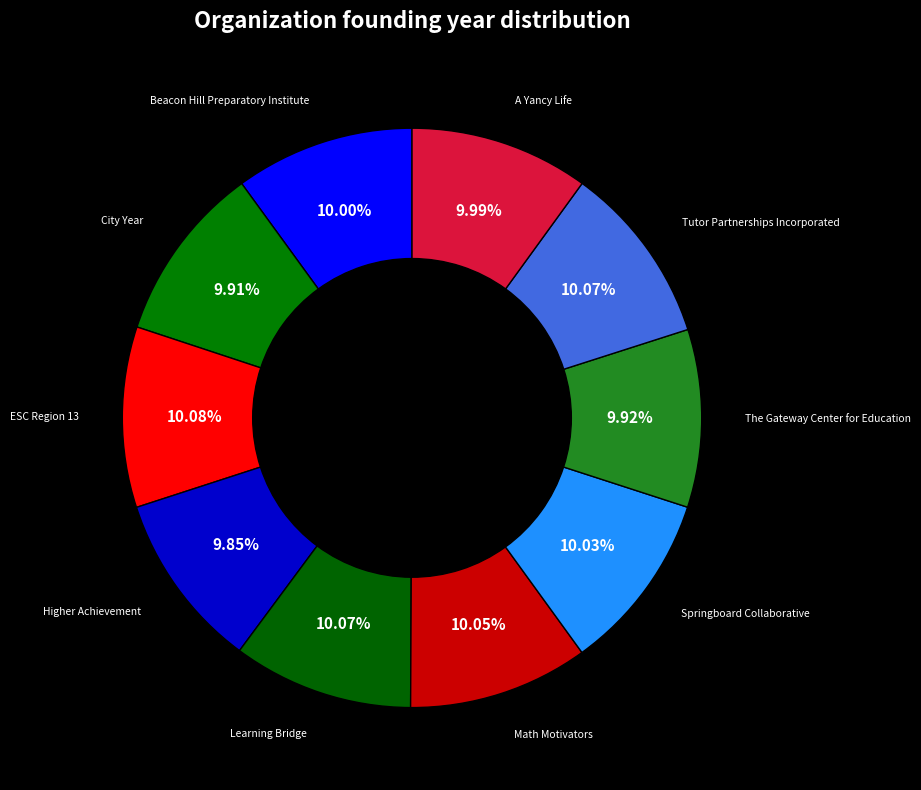

Count the number of slices in the pie.

10